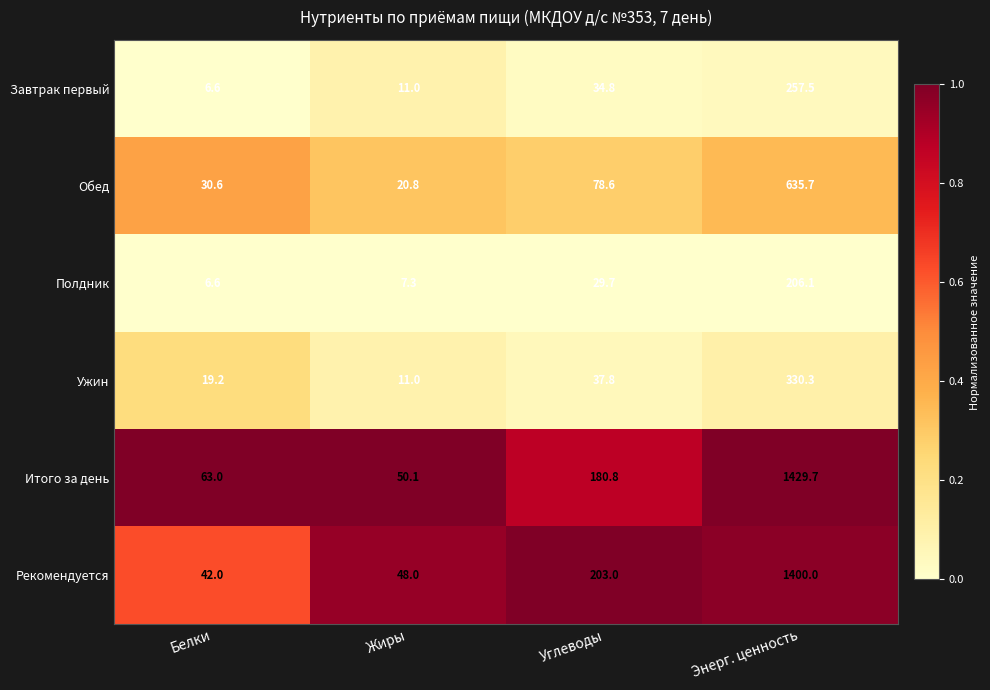

Reading left to right, extract all data points from this chart.

Завтрак первый: Белки=6.6	Жиры=11.0	Углеводы=34.8	Энерг. ценность=257.5
Обед: Белки=30.6	Жиры=20.8	Углеводы=78.6	Энерг. ценность=635.7
Полдник: Белки=6.6	Жиры=7.3	Углеводы=29.7	Энерг. ценность=206.1
Ужин: Белки=19.2	Жиры=11.0	Углеводы=37.8	Энерг. ценность=330.3
Итого за день: Белки=63.0	Жиры=50.1	Углеводы=180.8	Энерг. ценность=1429.7
Рекомендуется: Белки=42.0	Жиры=48.0	Углеводы=203.0	Энерг. ценность=1400.0